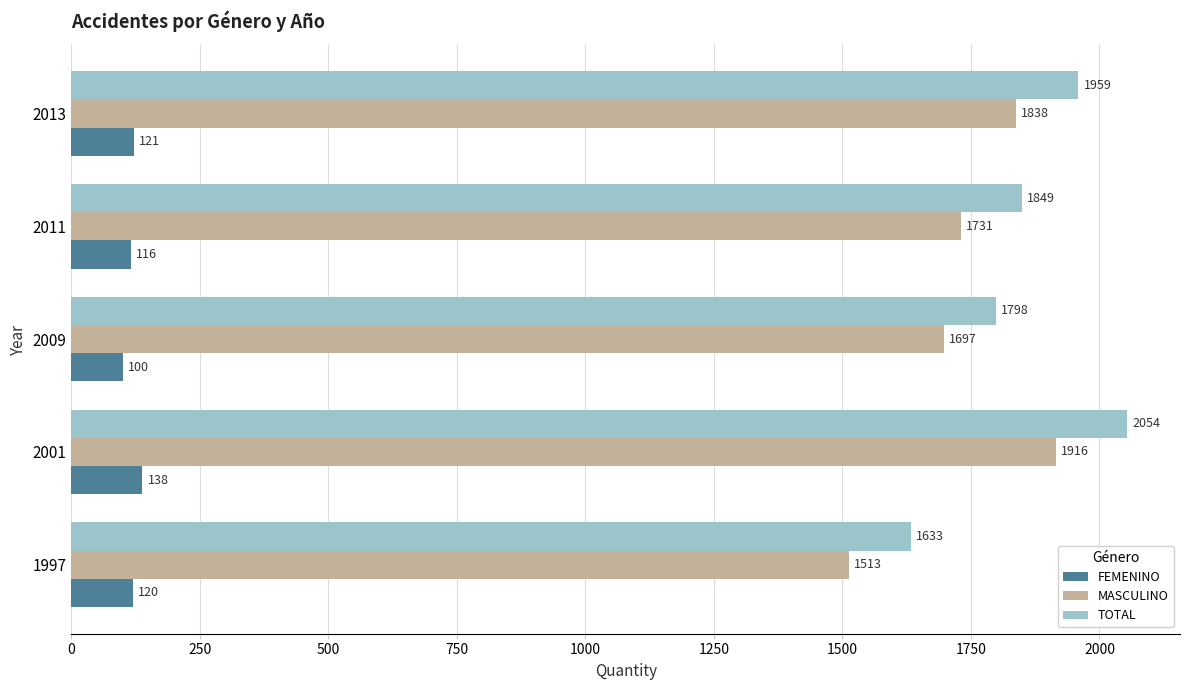

Which series has the largest total across all categories?

TOTAL